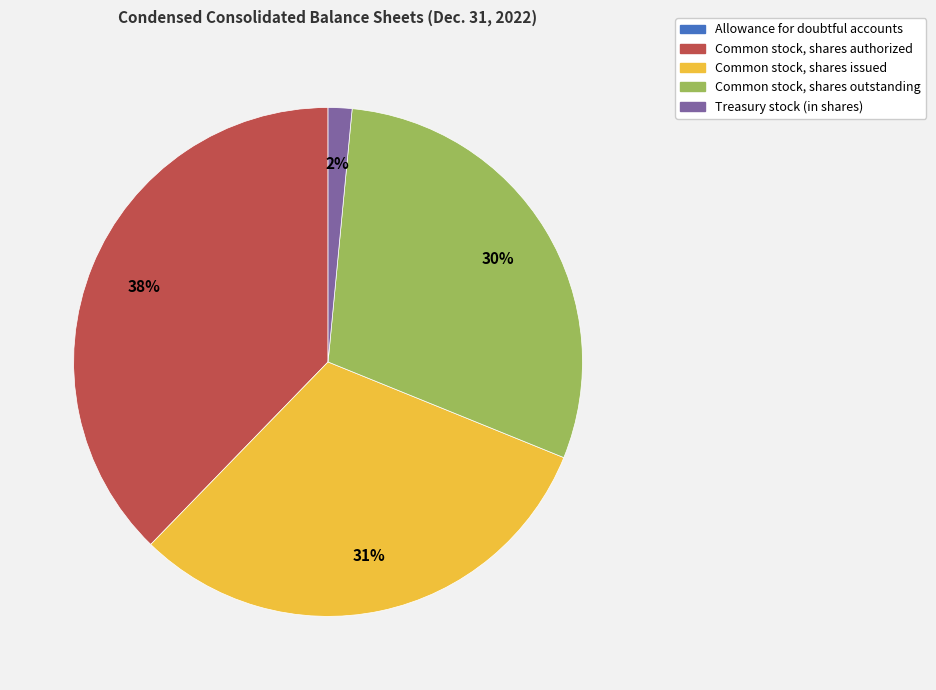

Is the sum of Common stock, shares issued and Common stock, shares outstanding greater than half?

Yes